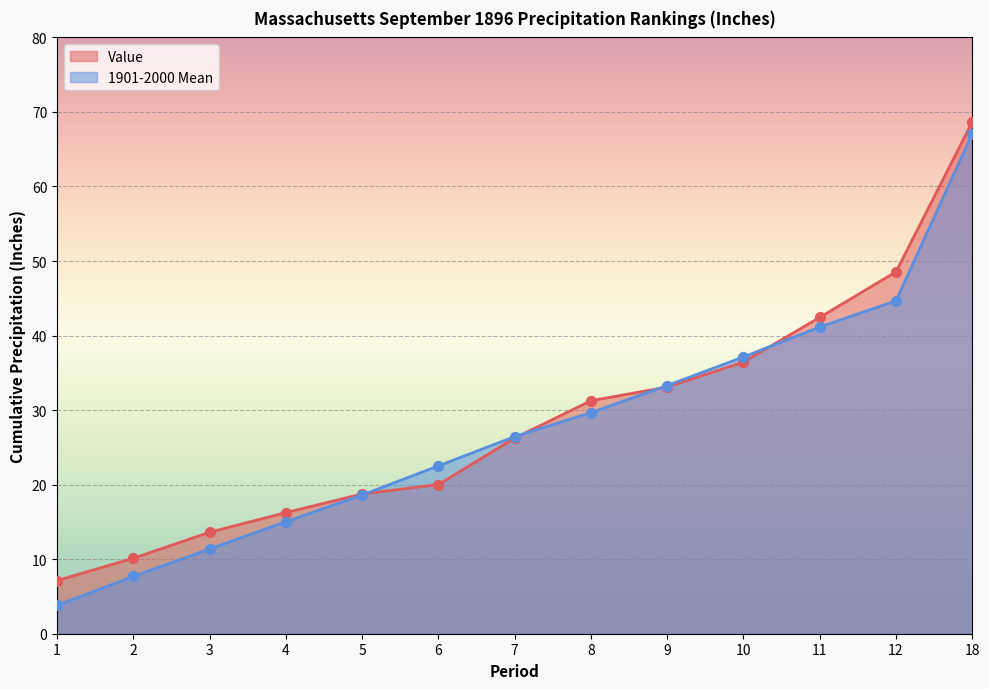

Which series contains the highest Y value?

Value